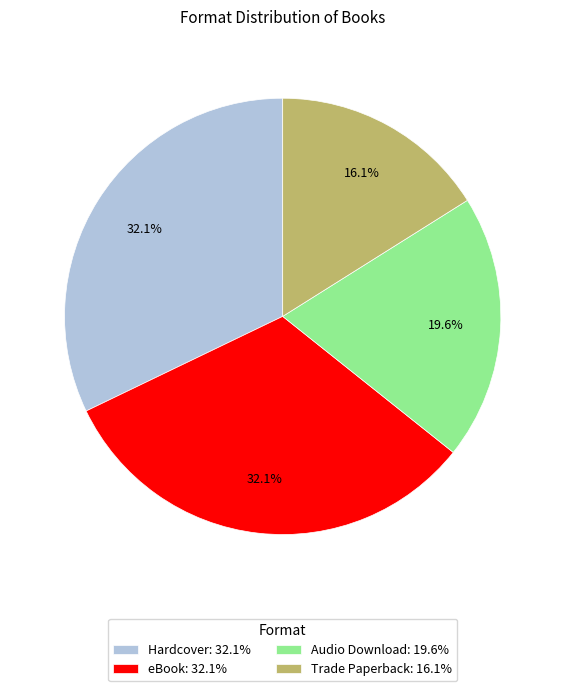

What percentage is the eBook slice, to the nearest percent?

32%